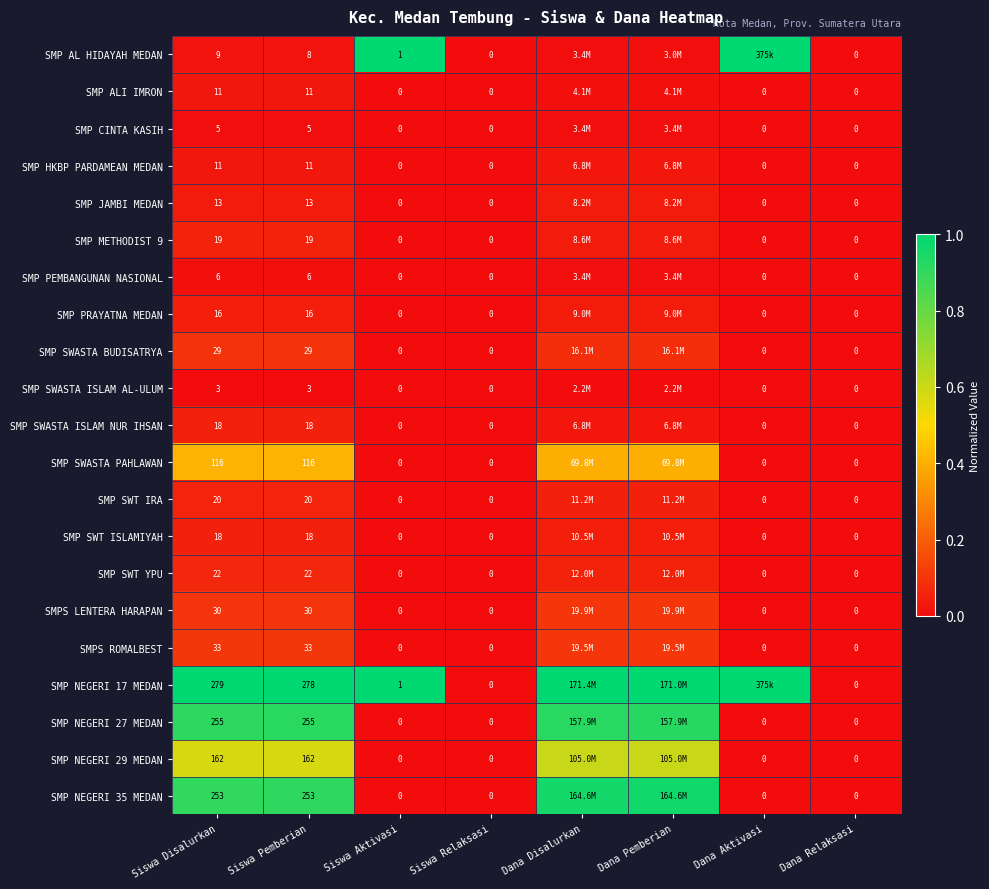

Which label corresponds to the smallest value in the chart?

Siswa Relaksasi